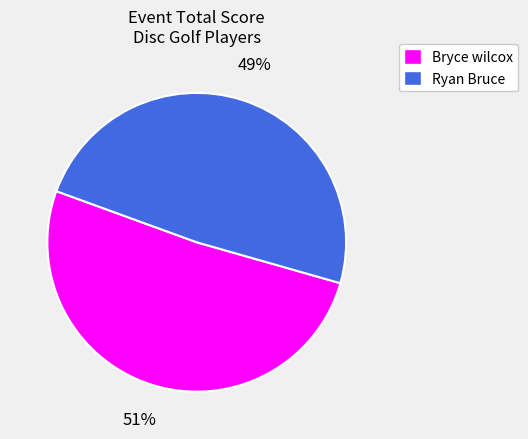

How many segments does this pie chart have?

2